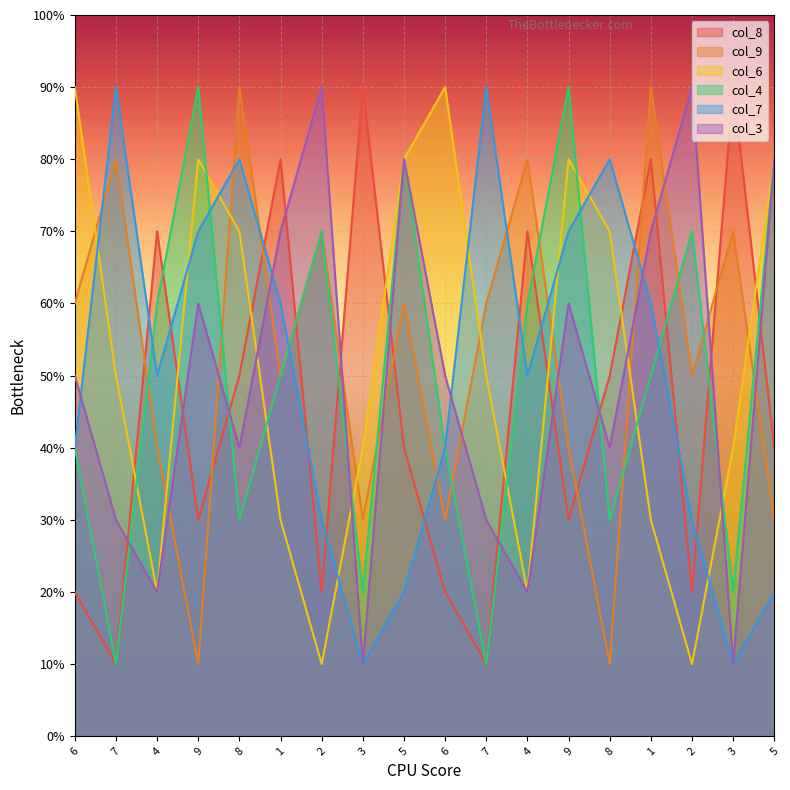

How many values in the col_3 series exceed 5?

8